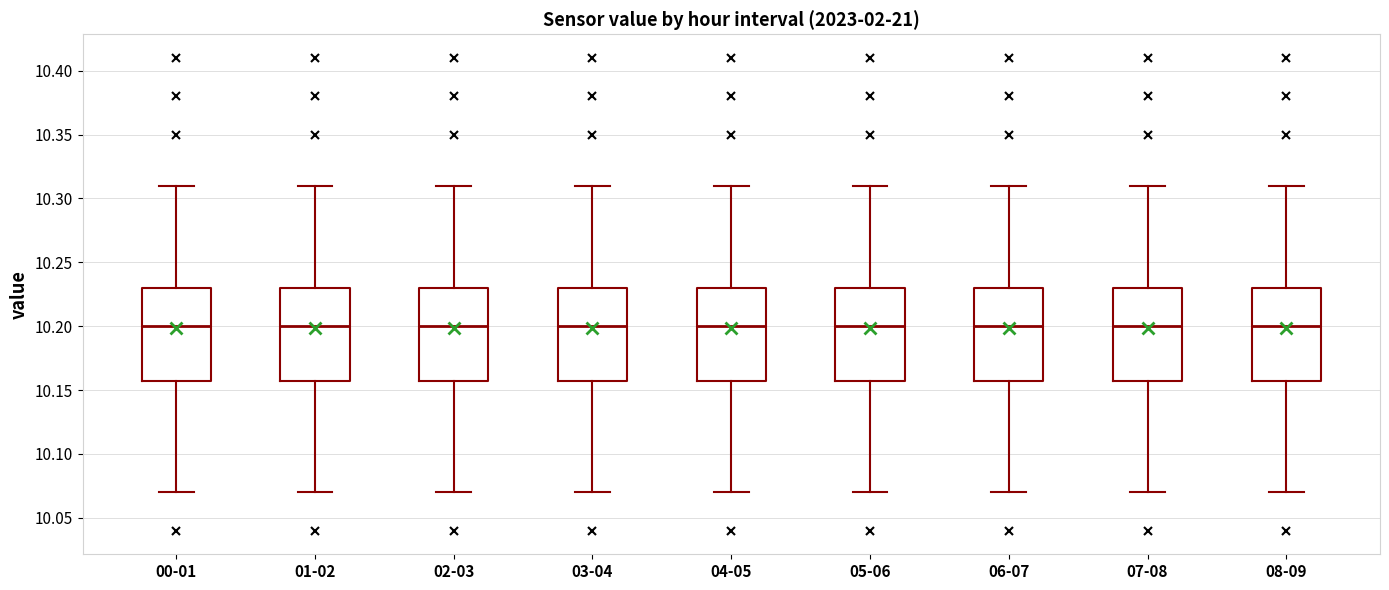

Reading left to right, read every box against the y-axis: the position of its median line, the range the box covers, and the ends of its whiskers. The values are not printed on the chart, so give them approximately, as read against the axis.

00-01: median 10.20, box 10.16 to 10.23, whiskers 10.07 to 10.31
01-02: median 10.20, box 10.16 to 10.23, whiskers 10.07 to 10.31
02-03: median 10.20, box 10.16 to 10.23, whiskers 10.07 to 10.31
03-04: median 10.20, box 10.16 to 10.23, whiskers 10.07 to 10.31
04-05: median 10.20, box 10.16 to 10.23, whiskers 10.07 to 10.31
05-06: median 10.20, box 10.16 to 10.23, whiskers 10.07 to 10.31
06-07: median 10.20, box 10.16 to 10.23, whiskers 10.07 to 10.31
07-08: median 10.20, box 10.16 to 10.23, whiskers 10.07 to 10.31
08-09: median 10.20, box 10.16 to 10.23, whiskers 10.07 to 10.31